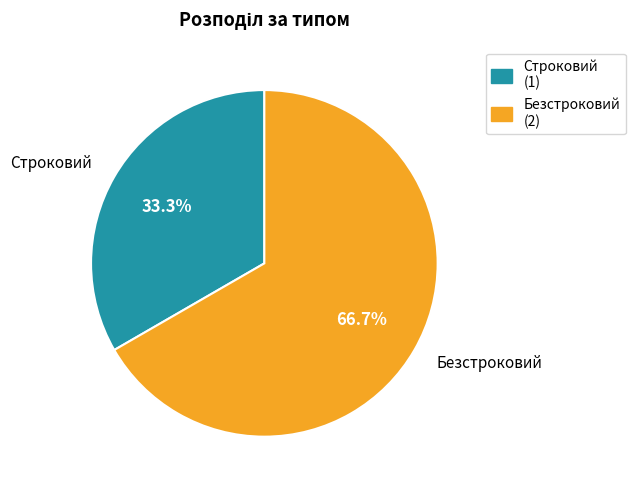

Between Безстроковий and Строковий, which is larger?

Безстроковий